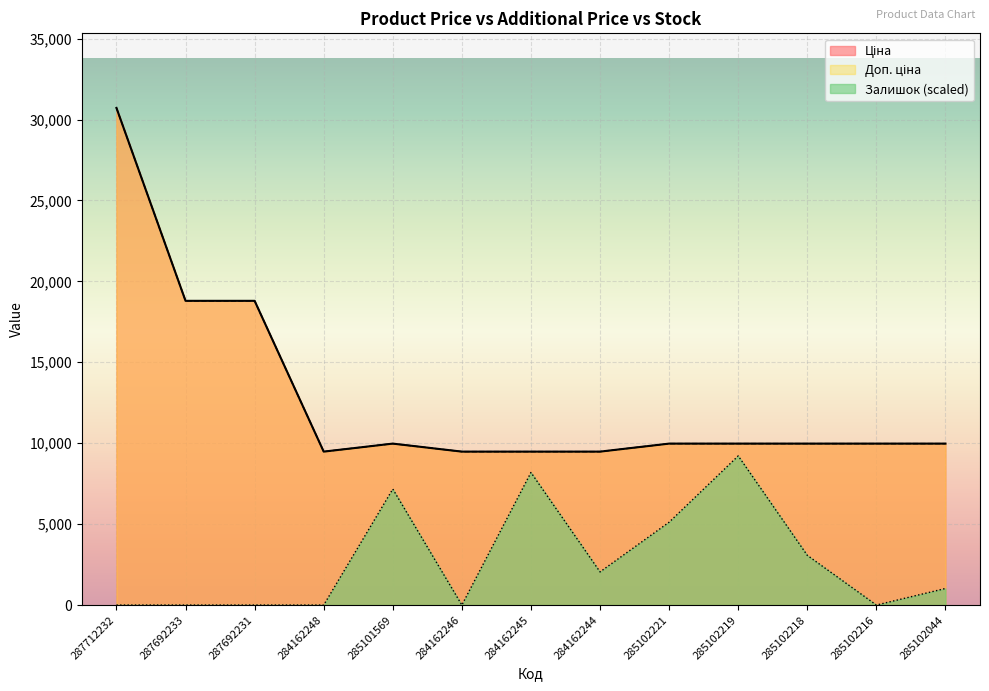

What is the label of the 12th point from the right?

287692233